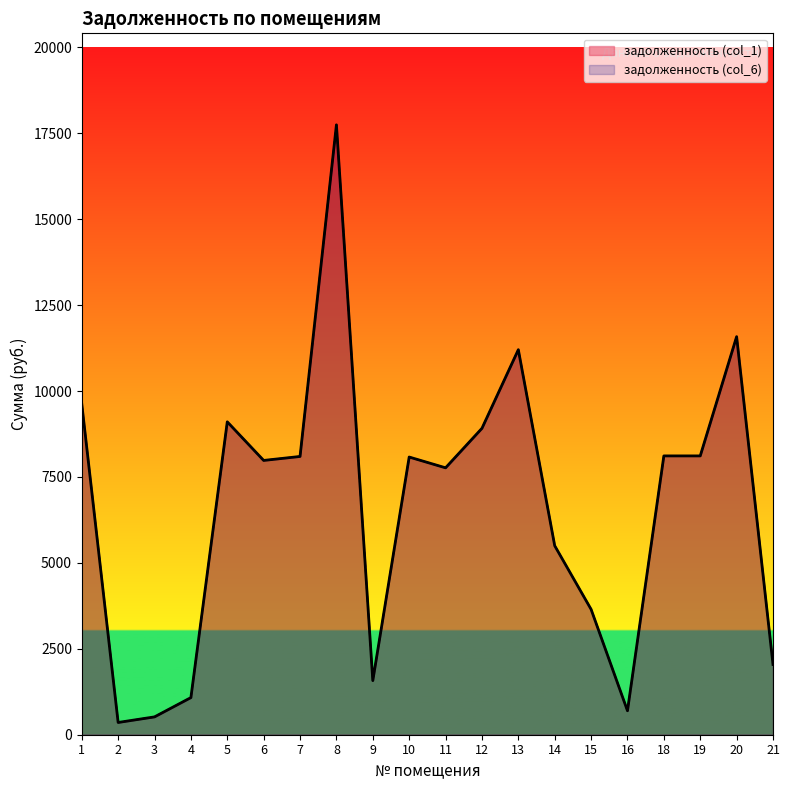

What are all the series names shown in the legend?

задолженность (col_1), задолженность (col_6)